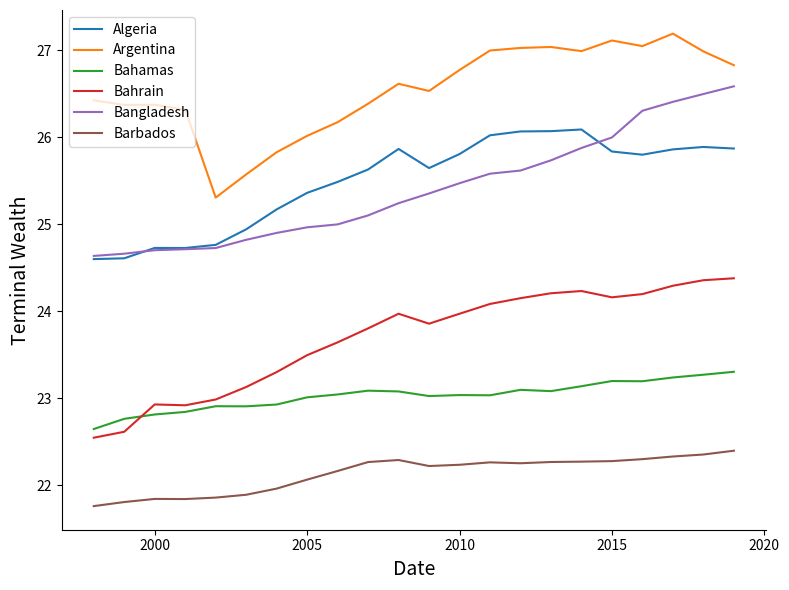

Which series has the largest total across all categories?

Argentina